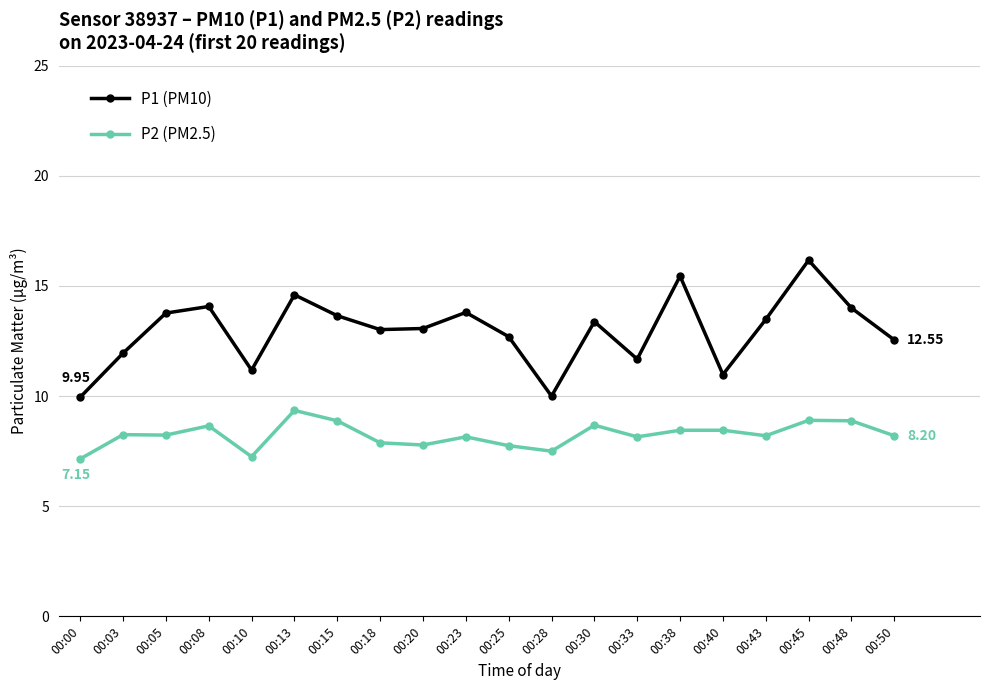

True or false: P1 (PM10) has more than 2 interior local peaks.

True